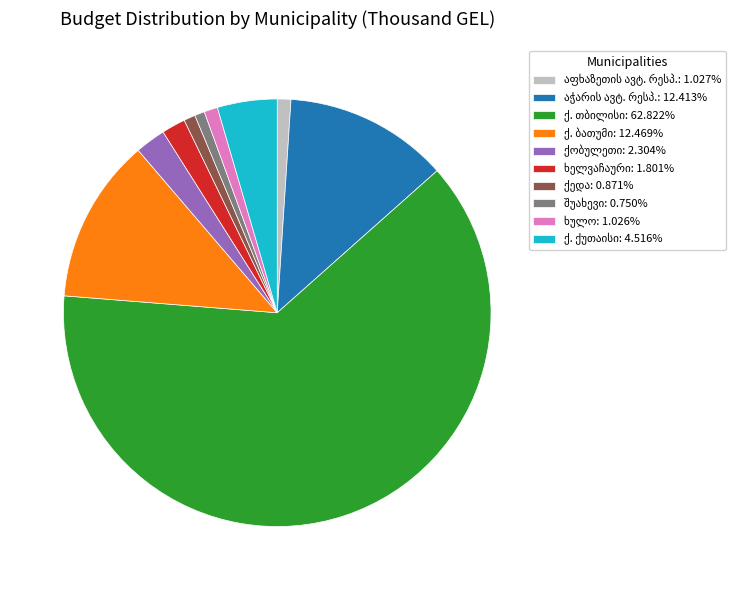

Is there any slice that represents more than half of the pie?

Yes